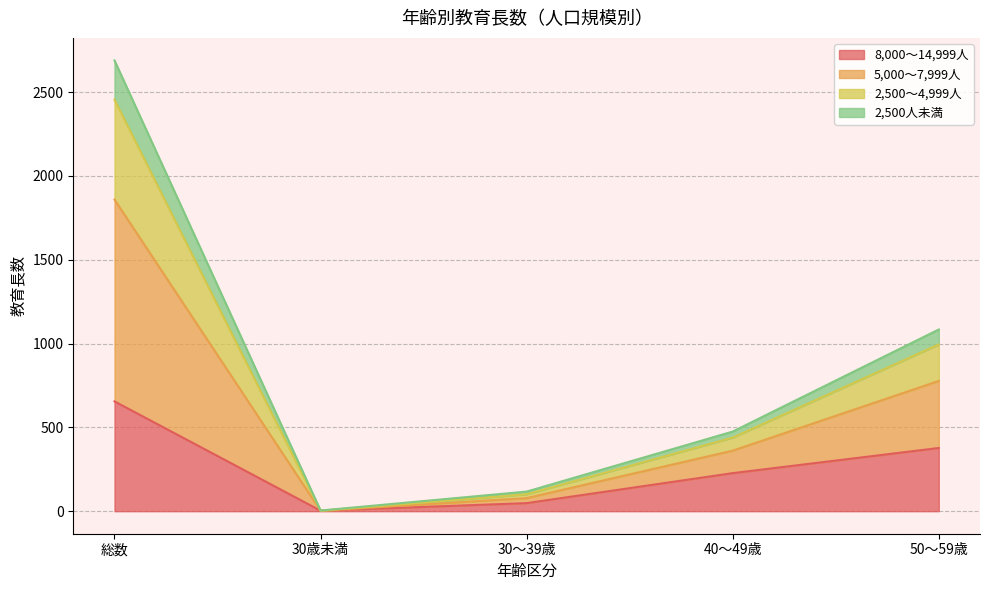

True or false: 2,500～4,999人 has a value of 2455 at 総数.

True